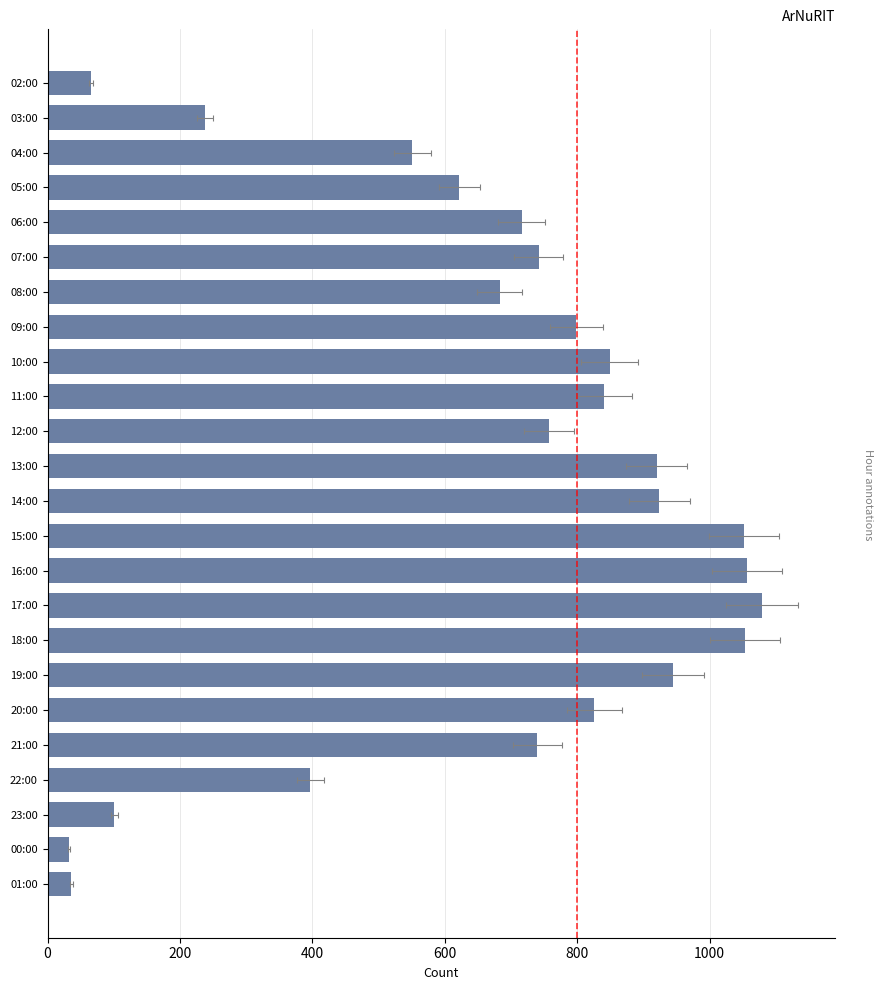

The chart shows a value of 28 at 02:00. True or false?

False